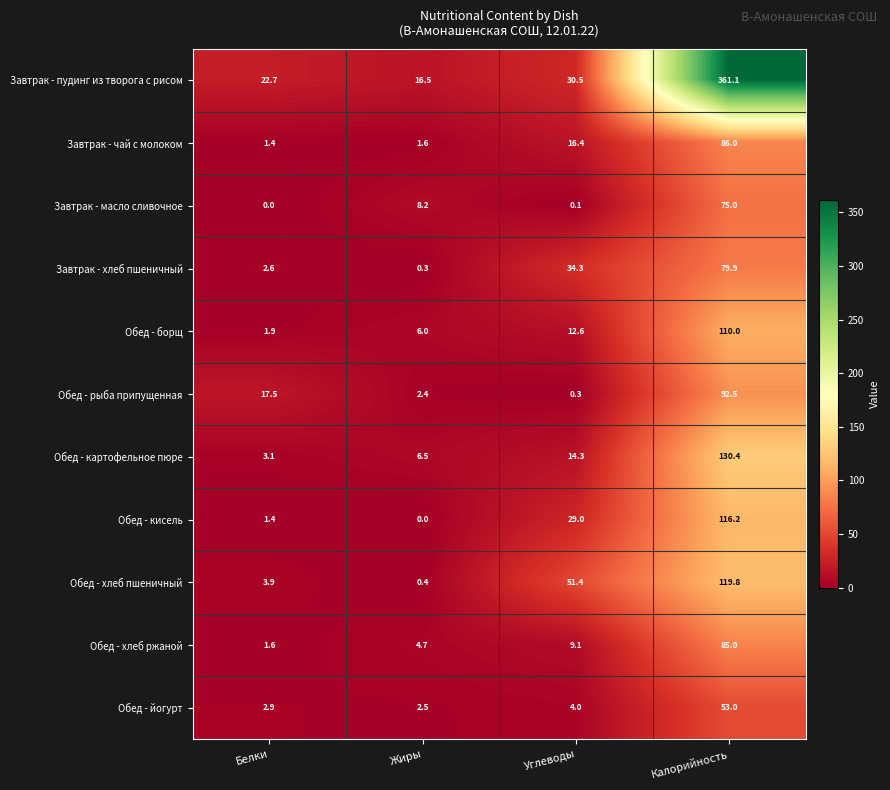

What is the difference between the Обед - хлеб пшеничный values at Калорийность and Жиры?

119.4